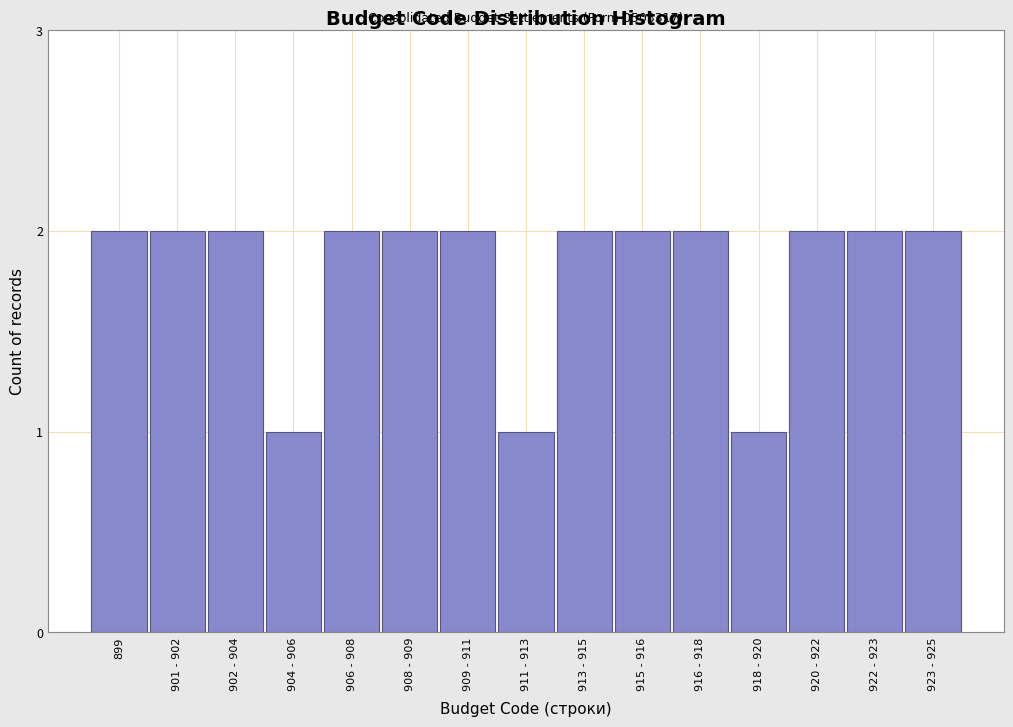

Reading right to left, what are all the values shown in this chart?

2	2	2	1	2	2	2	1	2	2	2	1	2	2	2